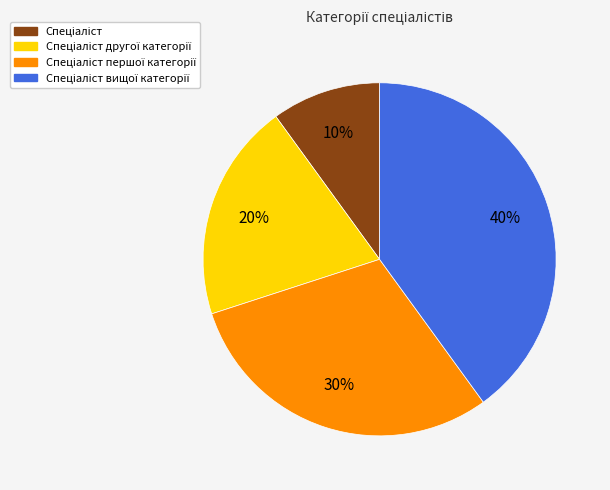

To the nearest percent, what is the difference between the largest and smallest slice percentages?

30%